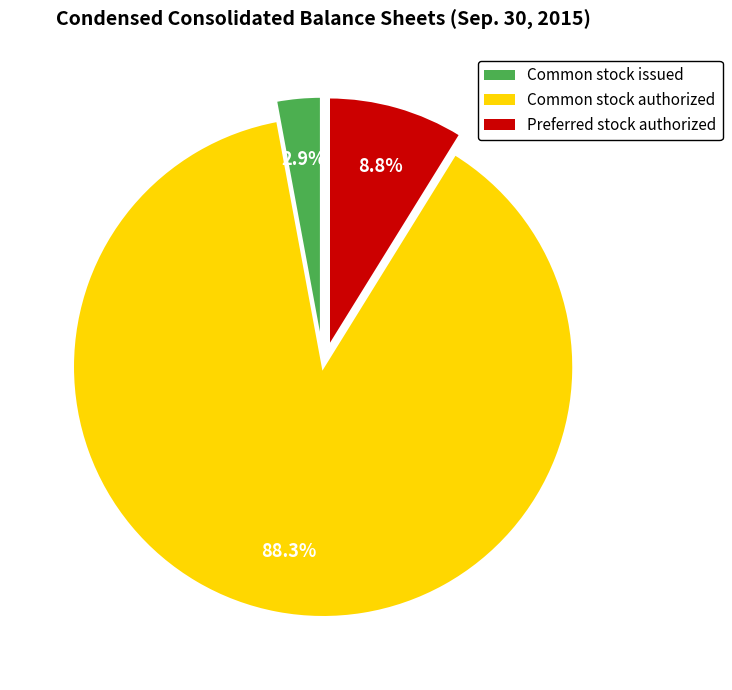

Rank the categories by value from highest to lowest.

Common stock authorized, Preferred stock authorized, Common stock issued